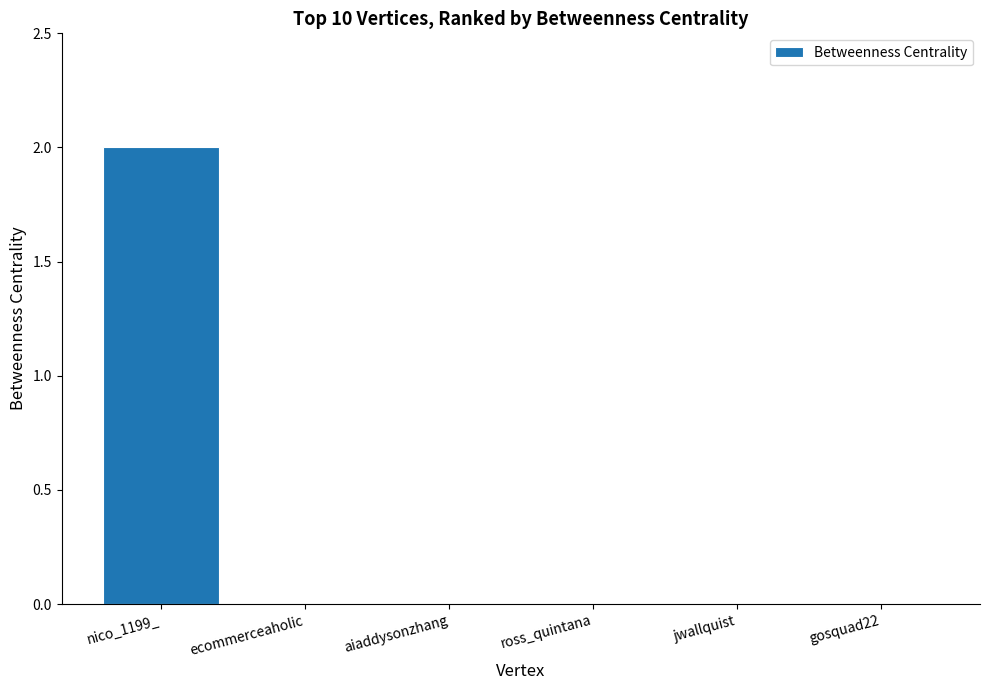

What is the greatest value displayed?

2